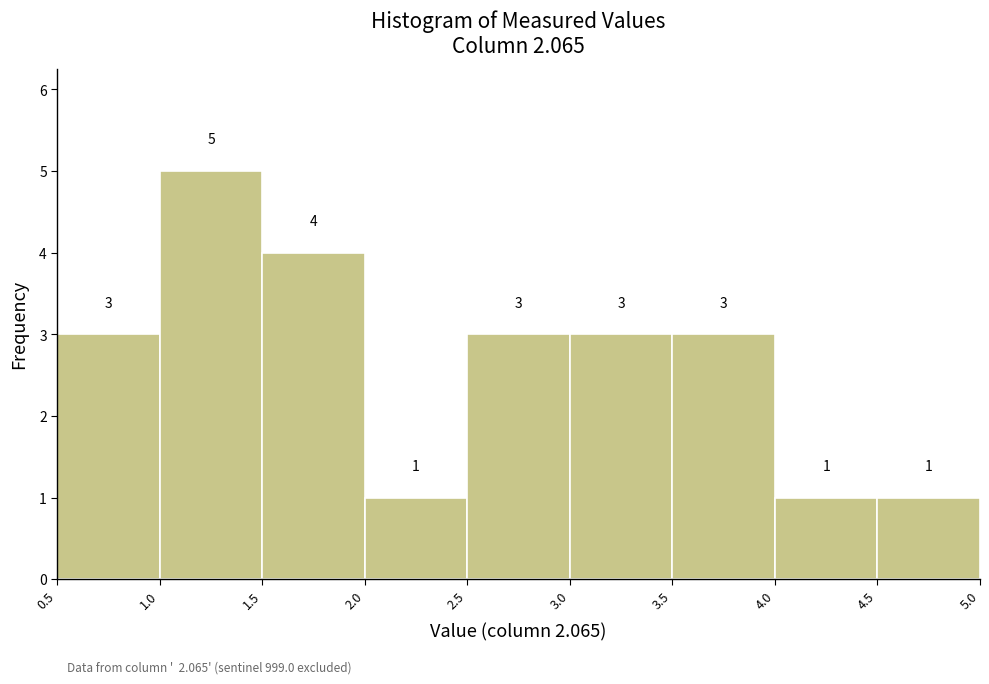

Reading left to right, list every bar in this chart as the range it spans on the x-axis followed by its height.

0.5 to 1.0: 3
1.0 to 1.5: 5
1.5 to 2.0: 4
2.0 to 2.5: 1
2.5 to 3.0: 3
3.0 to 3.5: 3
3.5 to 4.0: 3
4.0 to 4.5: 1
4.5 to 5.0: 1